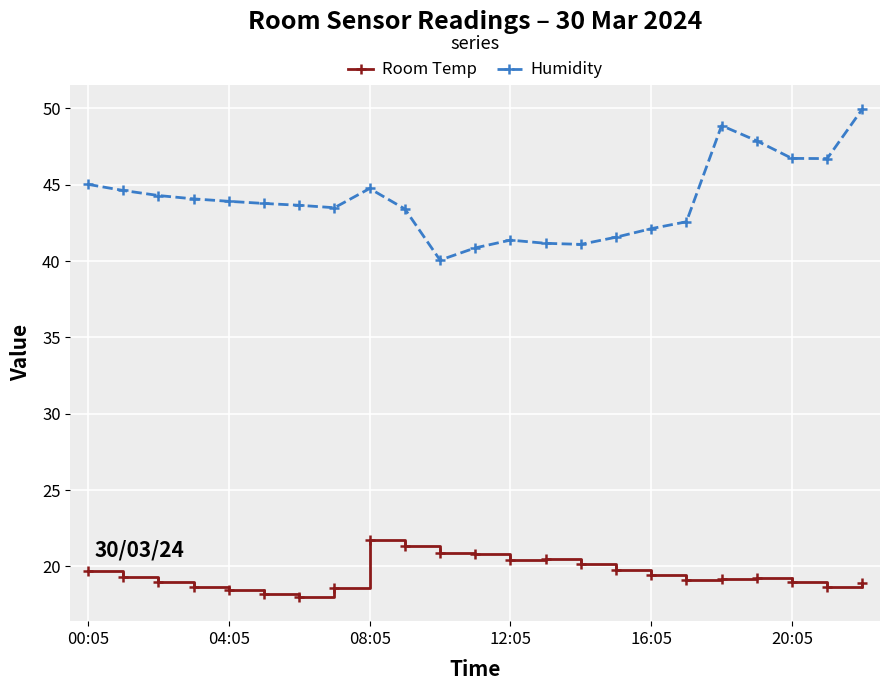

Which series has the largest total across all categories?

Humidity